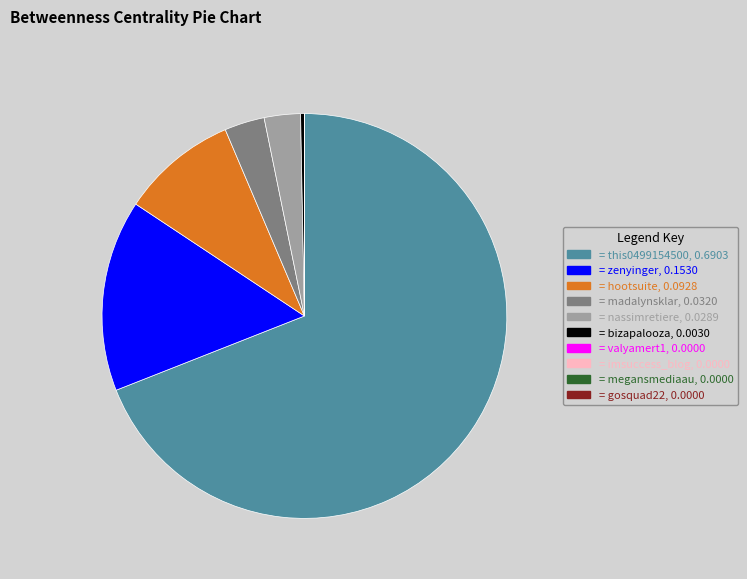

Does any single category account for the majority?

Yes